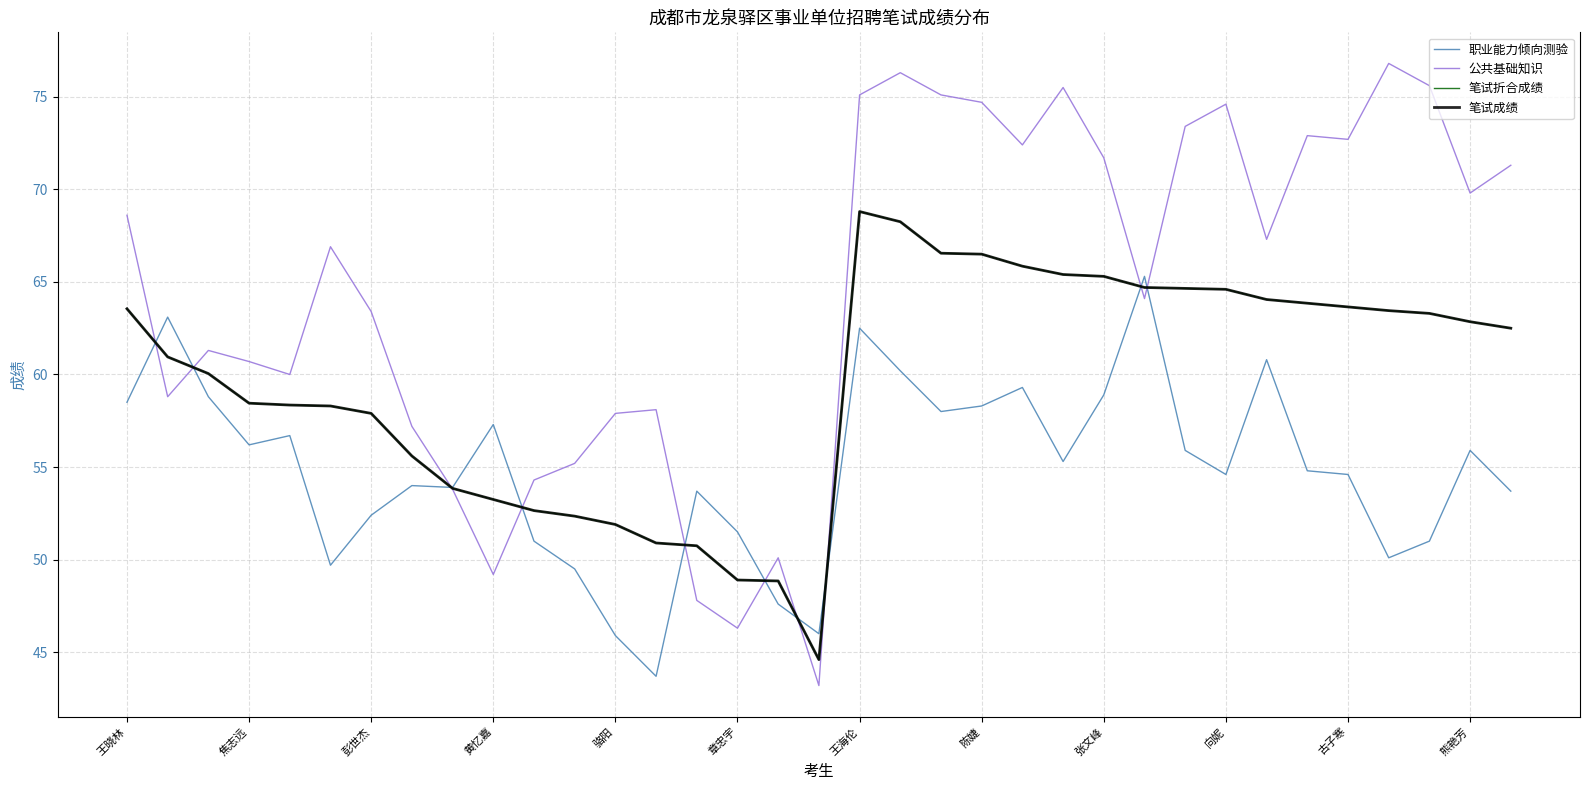

At which label does 职业能力倾向测验 first exceed 54?

王晓林